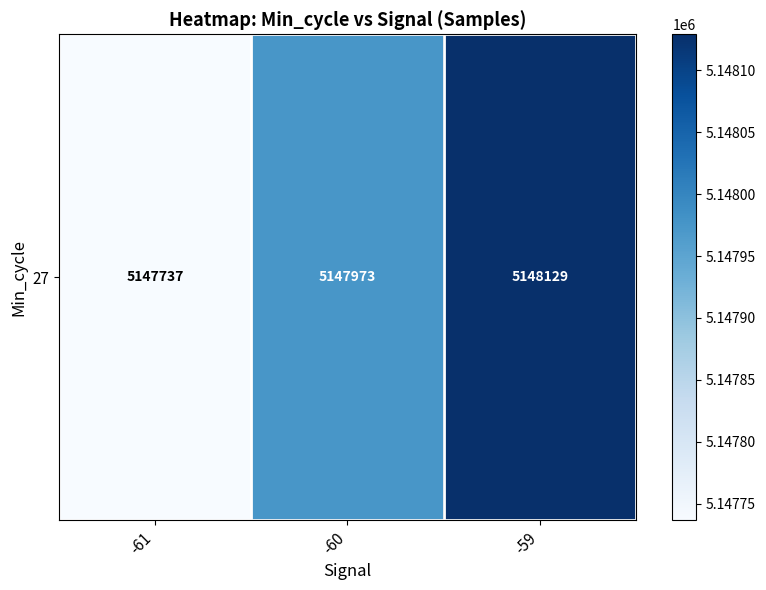

True or false: the data shows 1914566 at -61.

False